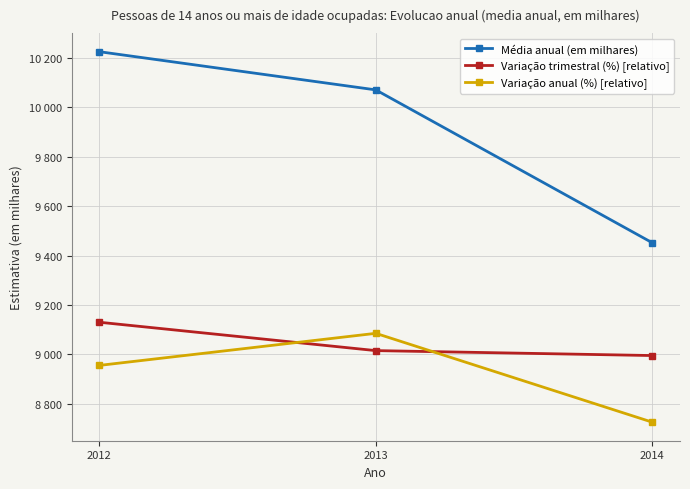

What is the approximate value of Variação anual (%) [relativo] at 2012?

8955.0